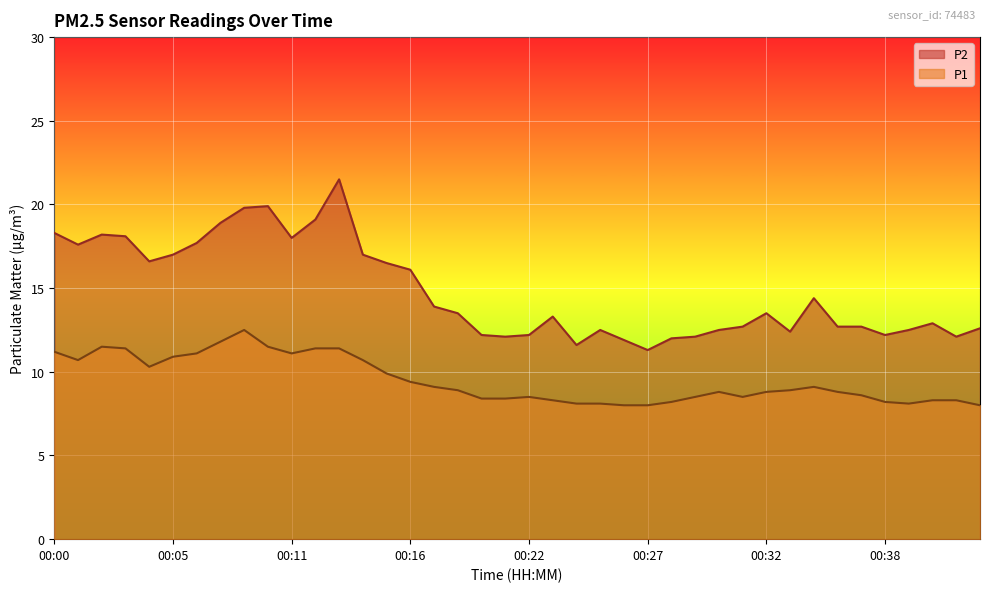

Between 00:06 and 00:09, which series saw the biggest shift?

P2